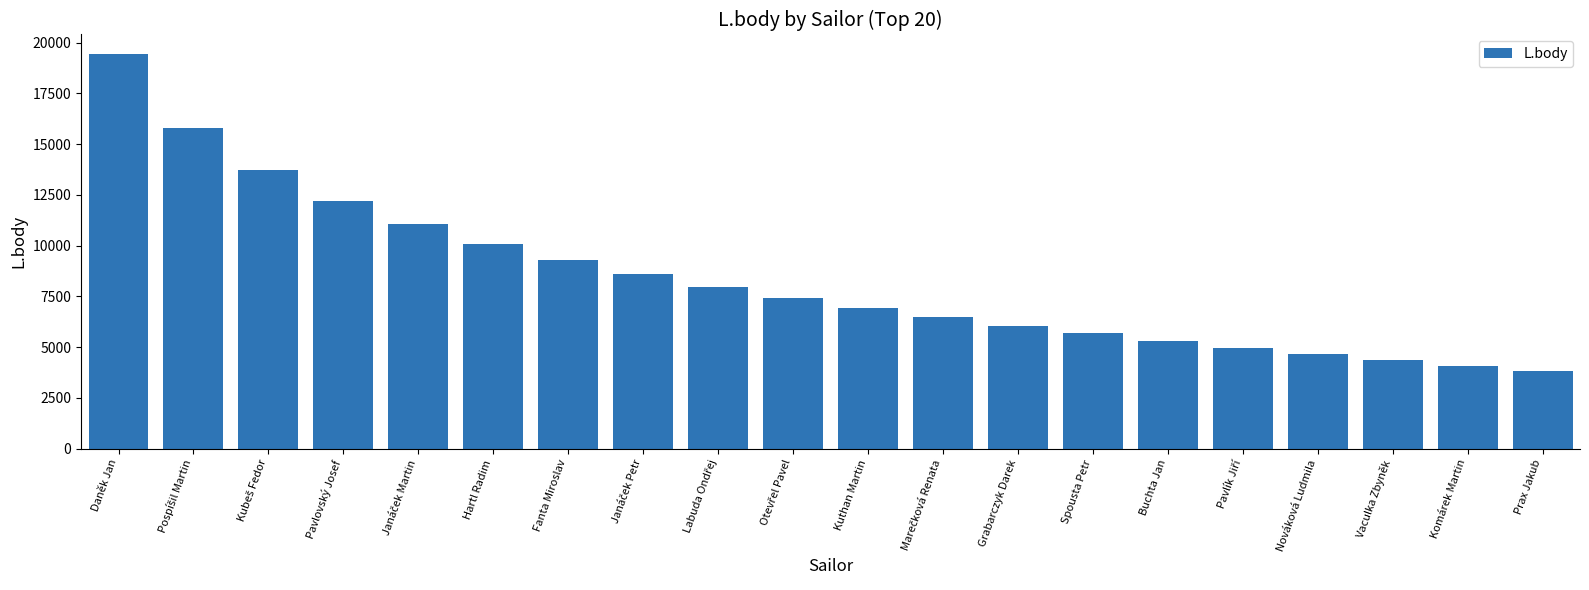

What value does the data have at Prax Jakub, to the nearest 50?

3800